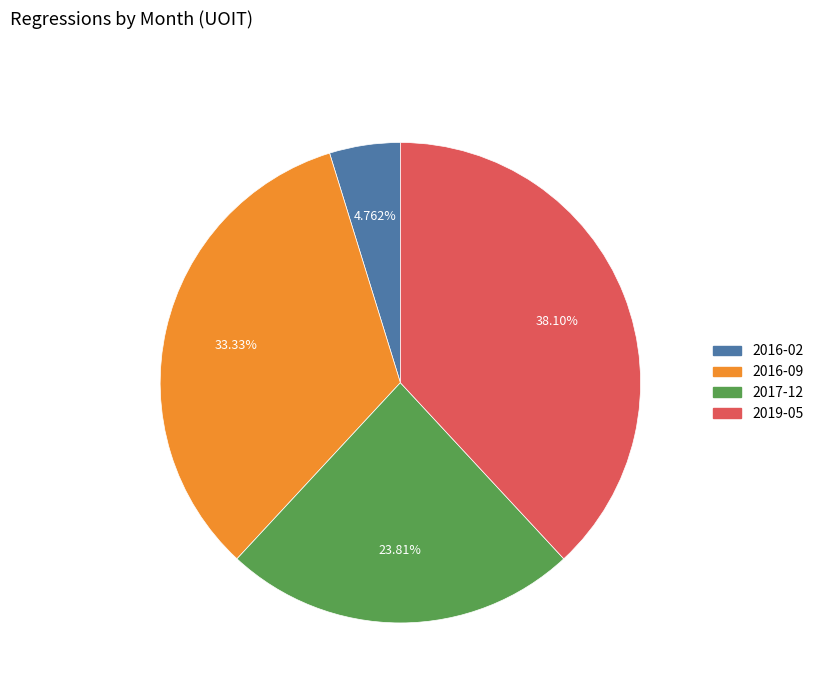

Is there a majority slice in this chart?

No